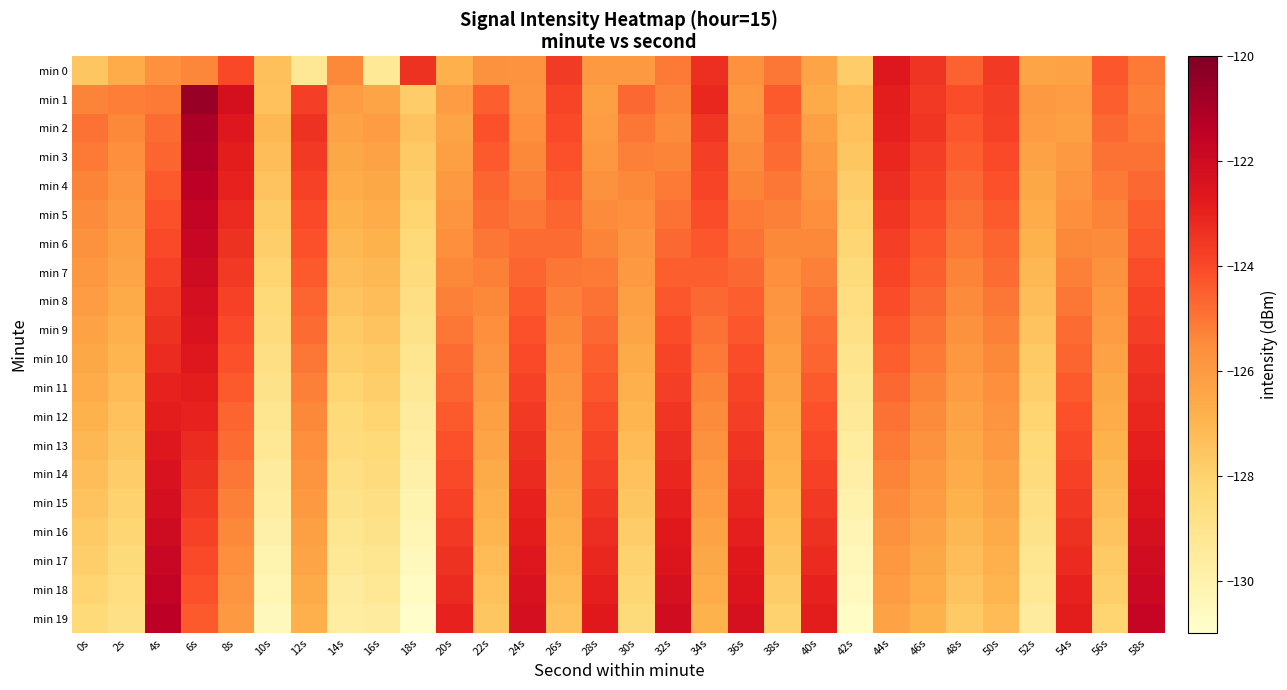

What is the spread (max minus min) of values at 20s?

3.8